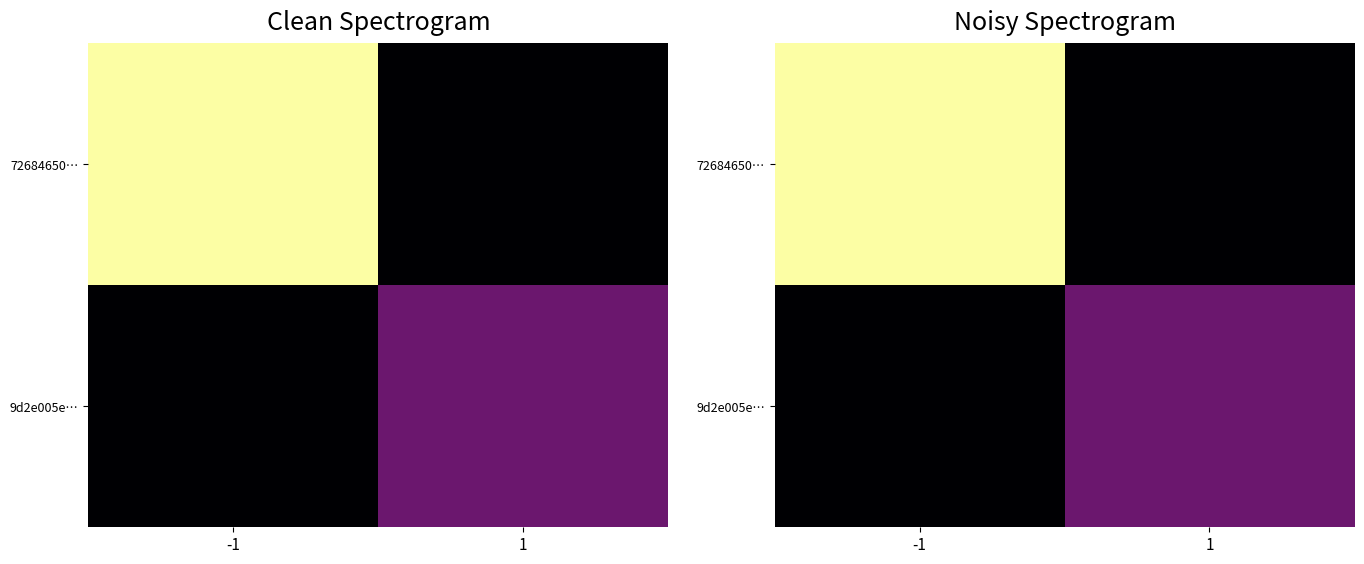

What is the total value across all series at 1?

22